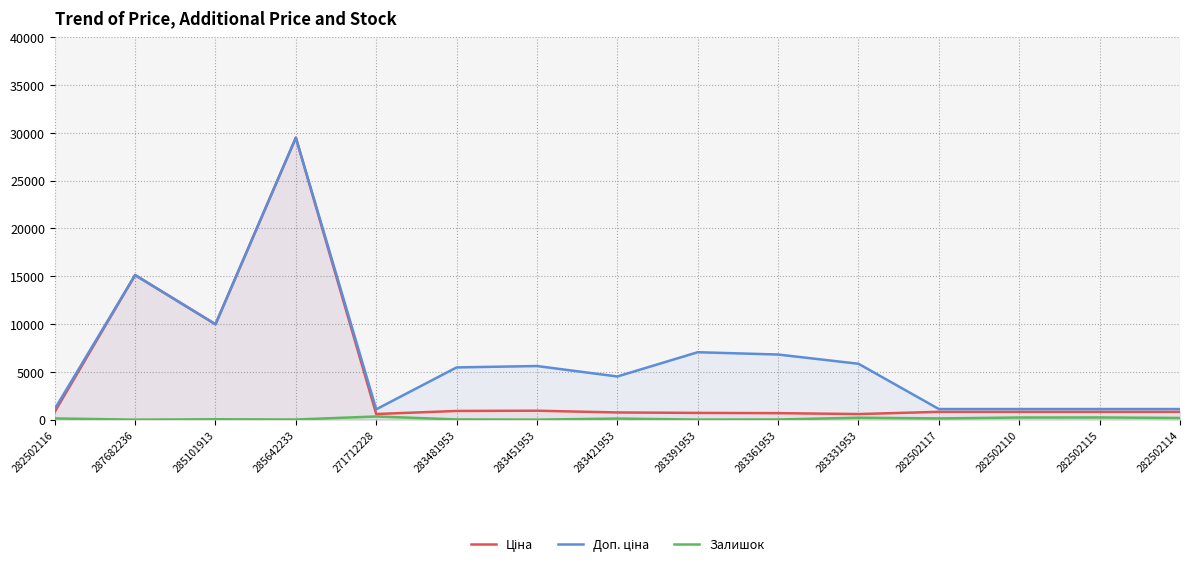

True or false: Доп. ціна and Ціна cross at least once.

False